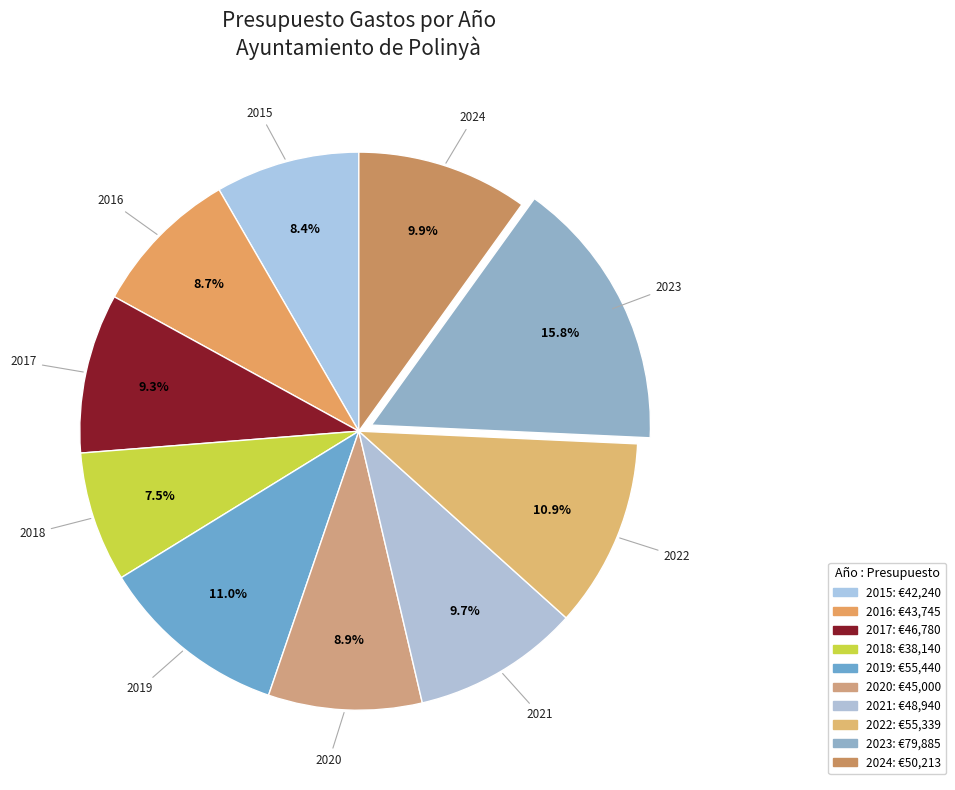

Does any single category account for the majority?

No